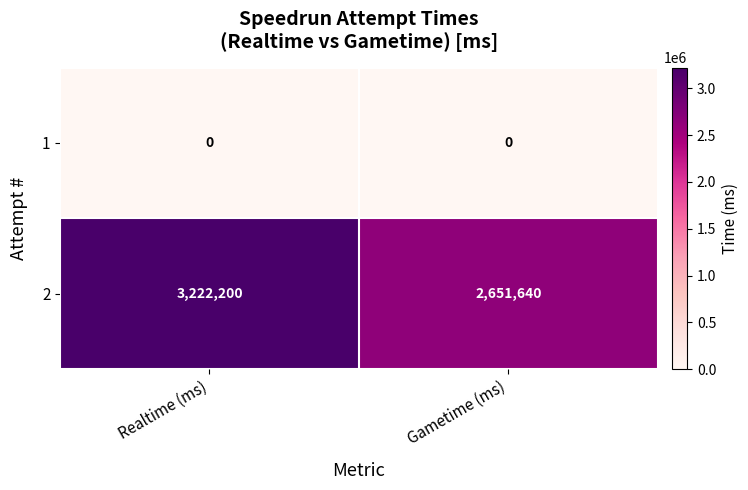

Reading left to right, transcribe all the data shown in this chart.

1: 0	0
2: 3222200	2651640